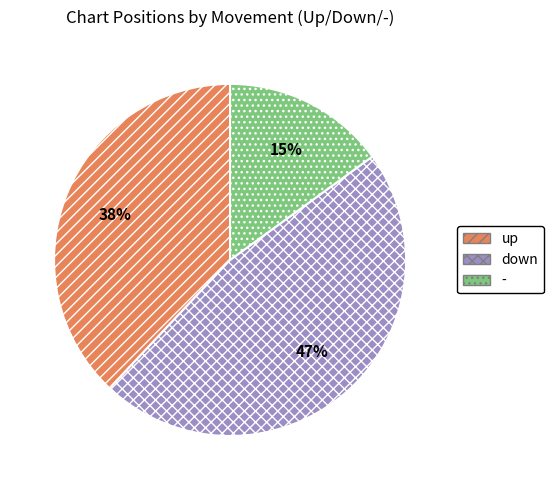

Is the sum of up and down greater than half?

Yes